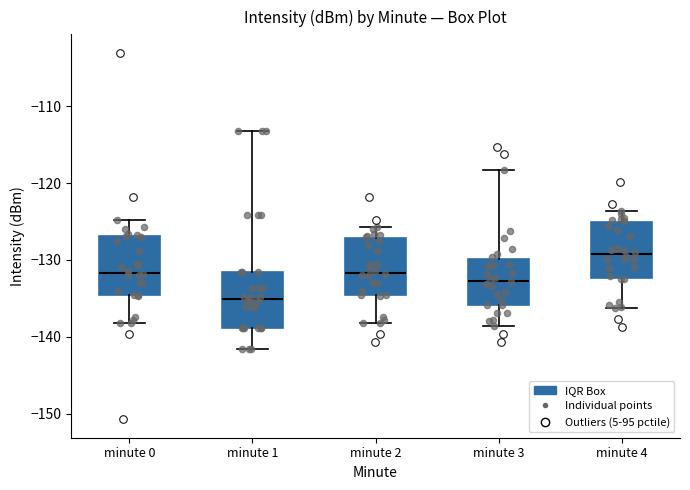

Which box has the lowest median line?

minute 1